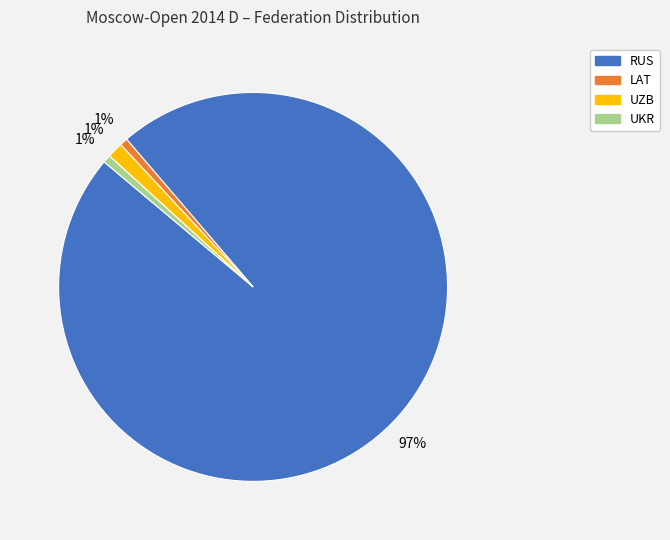

Which category accounts for the majority?

RUS